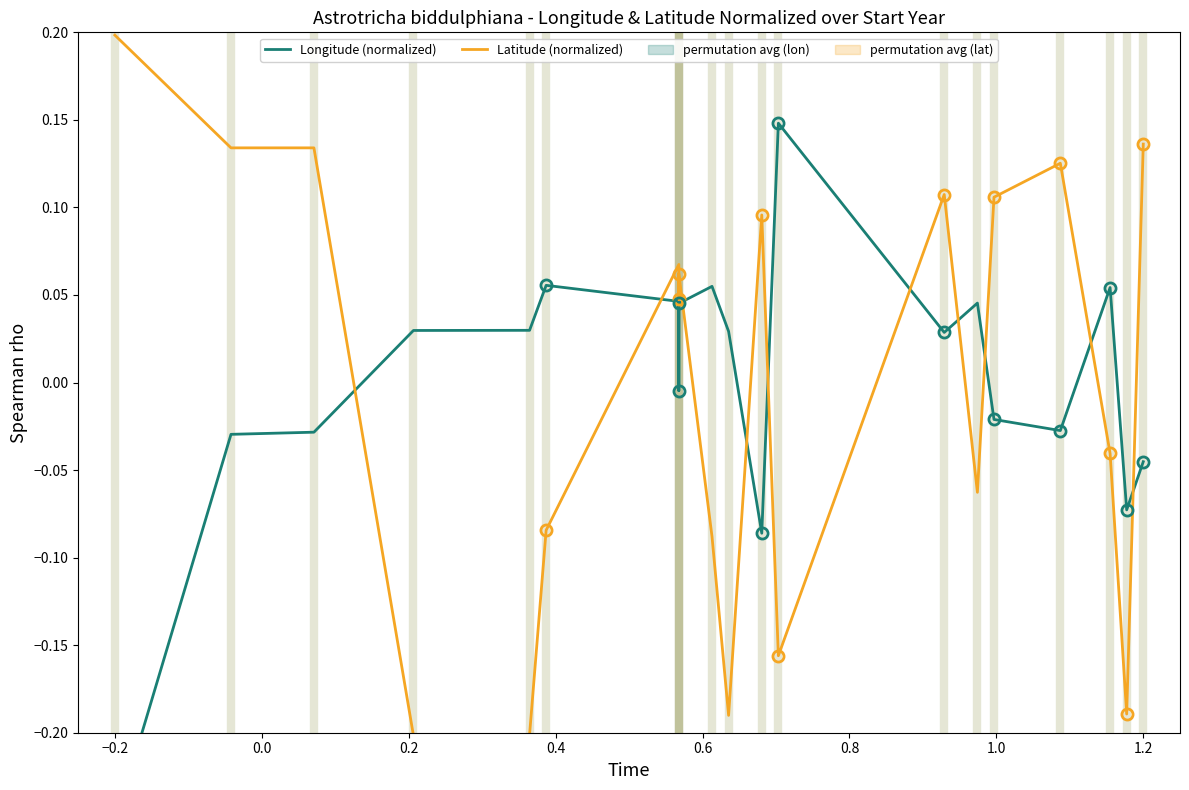

What is the highest value of the Longitude (normalized) series?

0.1